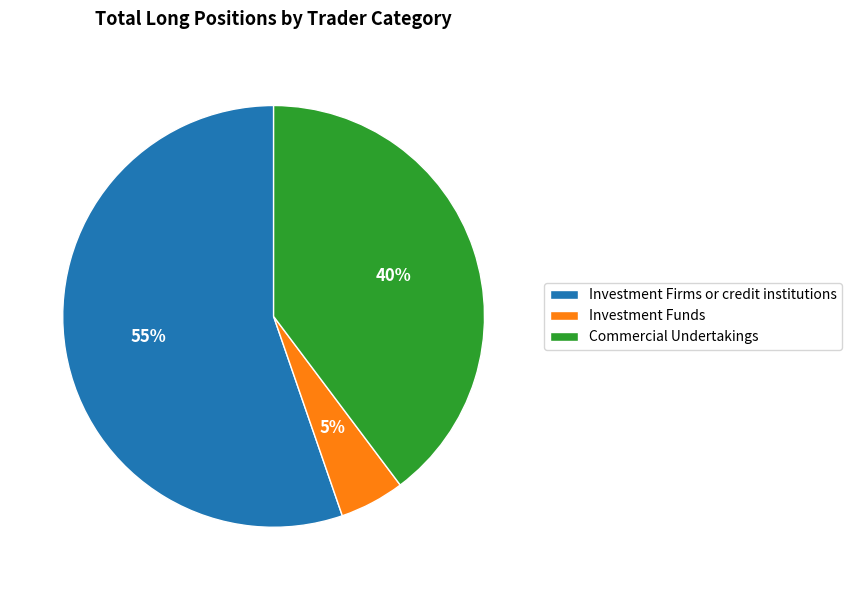

Which has a higher value, Investment Firms or credit institutions or Commercial Undertakings?

Investment Firms or credit institutions